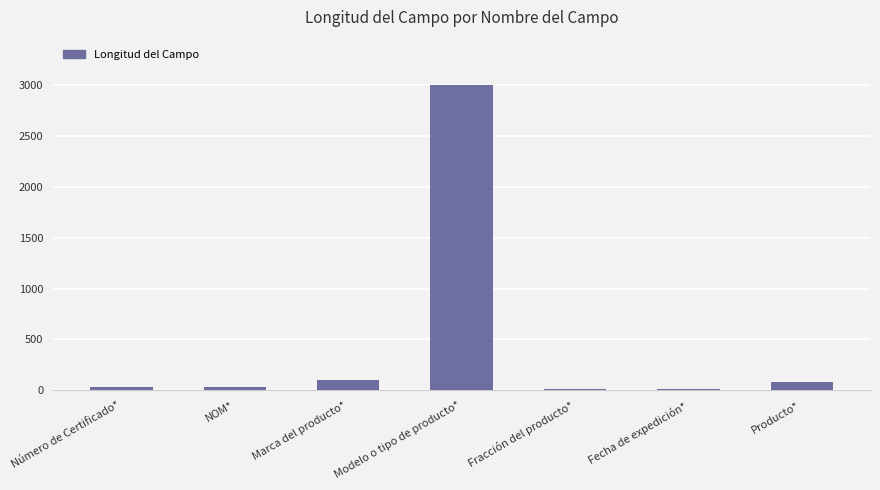

Are the bars grouped side by side (vs. stacked)?

No